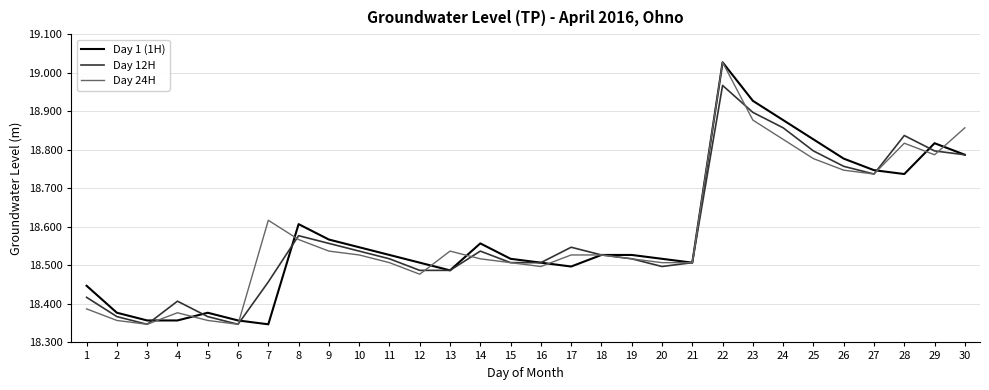

True or false: Day 1 (1H) has a value of 24.1 at 4.

False